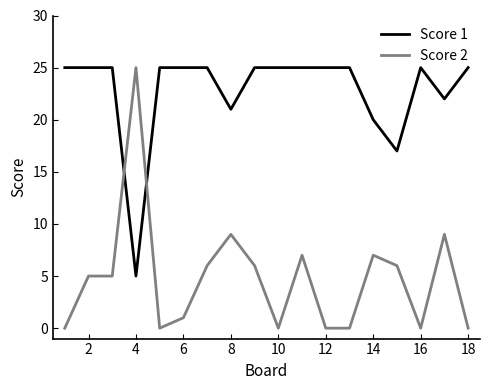

Which series has the largest total across all categories?

Score 1